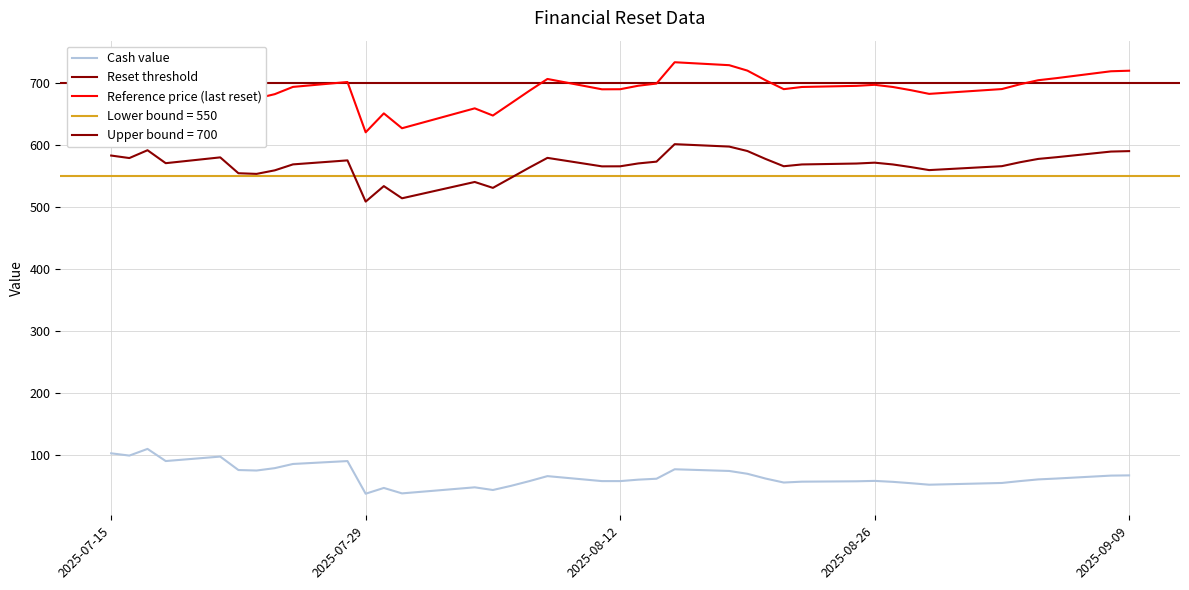

What is the value of the Cash value point at the 30th from the left?

58.8